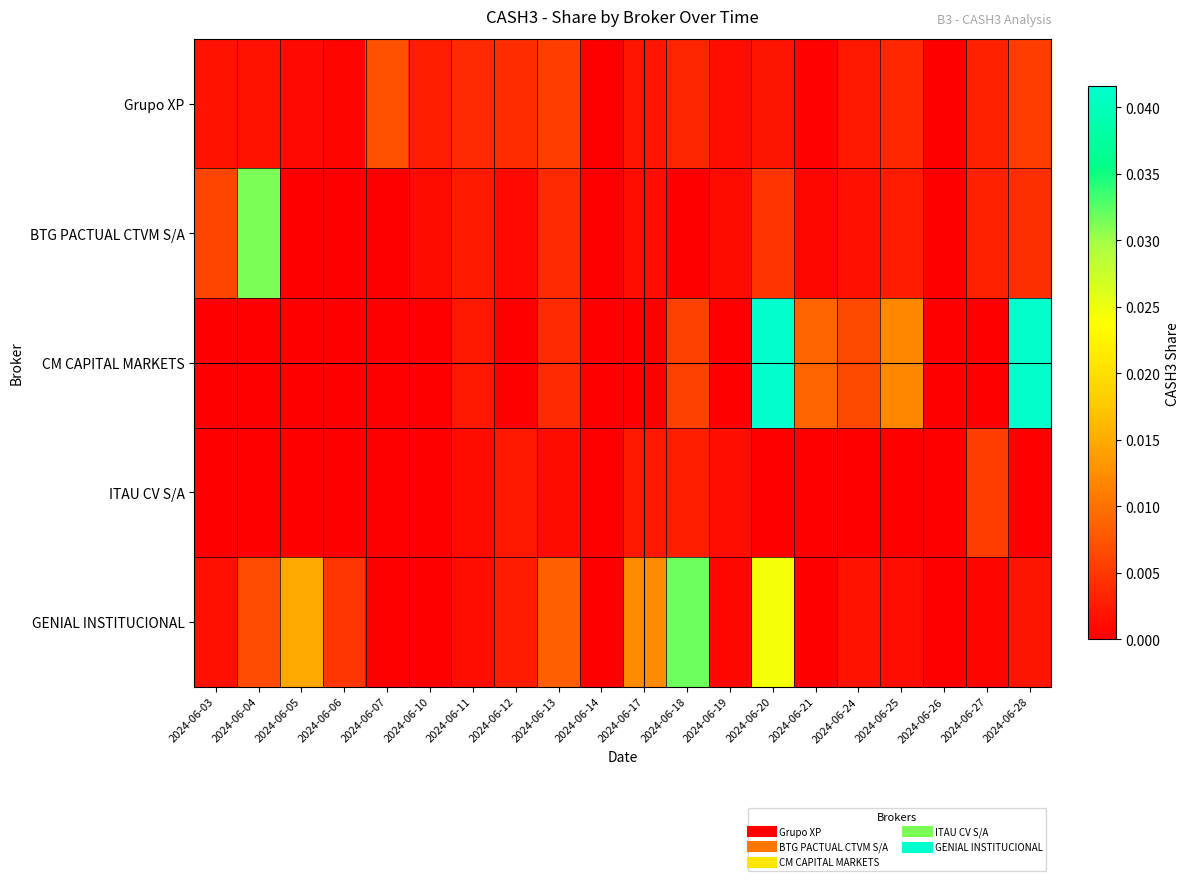

Which series has the widest spread of values?

CM CAPITAL MARKETS